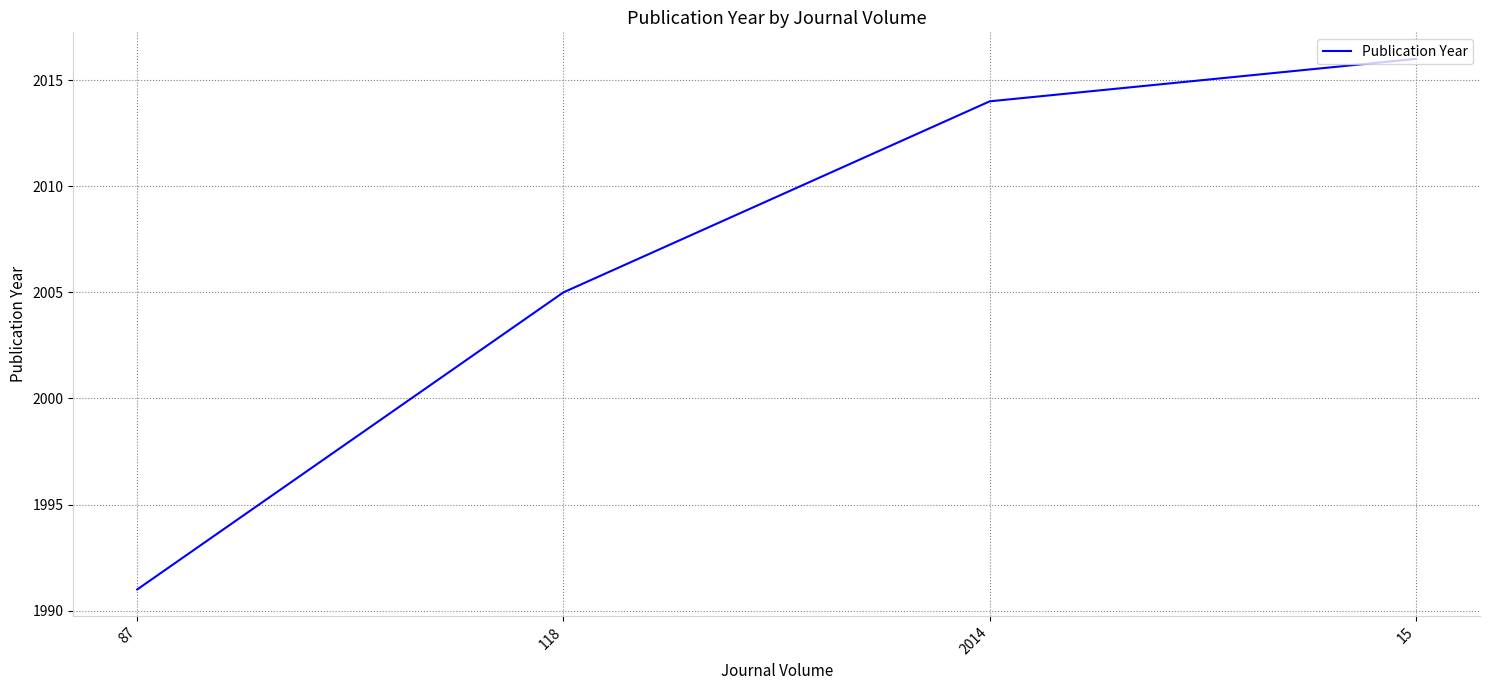

Reading left to right, what are all the values shown in this chart?

1991	2005	2014	2016